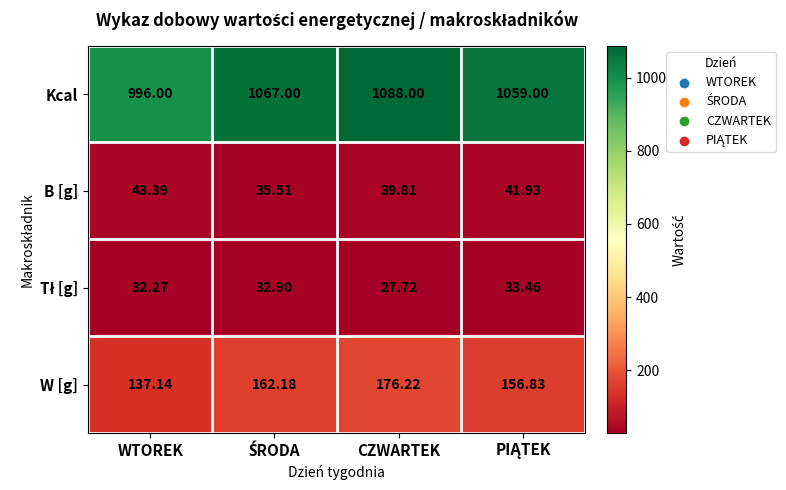

At which category does the chart reach its minimum across all series?

CZWARTEK